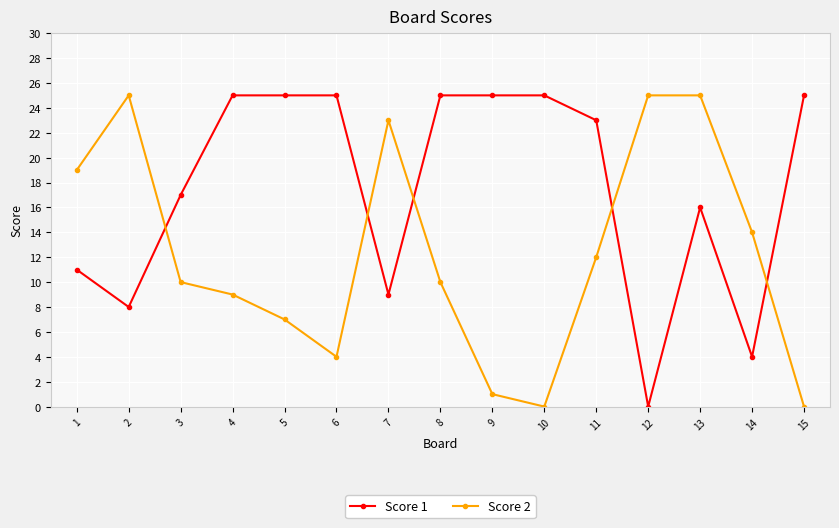

Is it true that Score 1 equals 25 at 10?

True